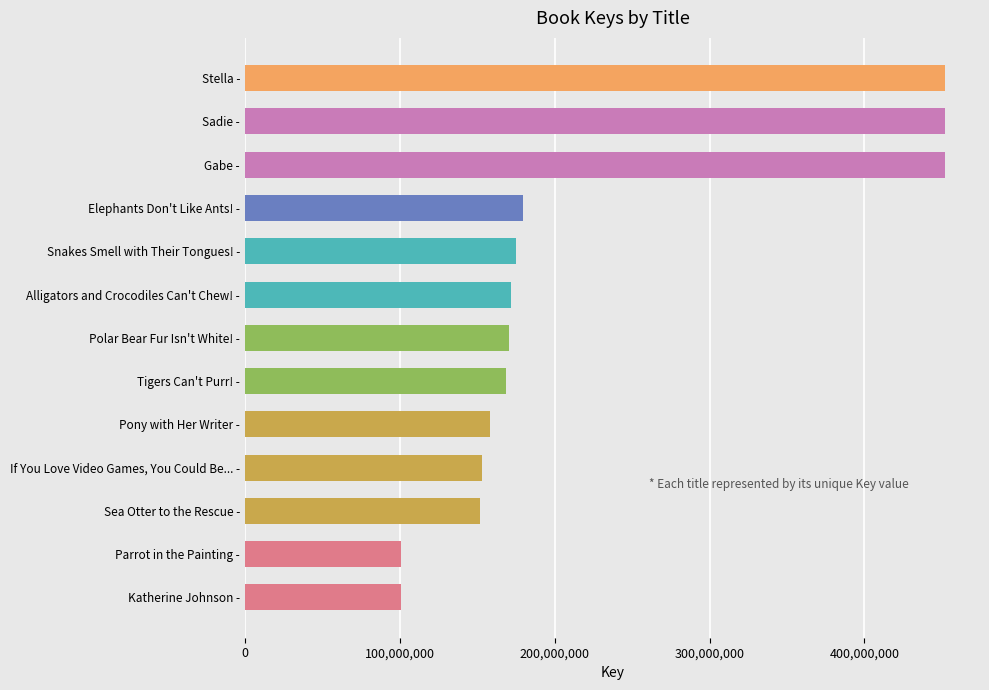

What is the average value?

222030395